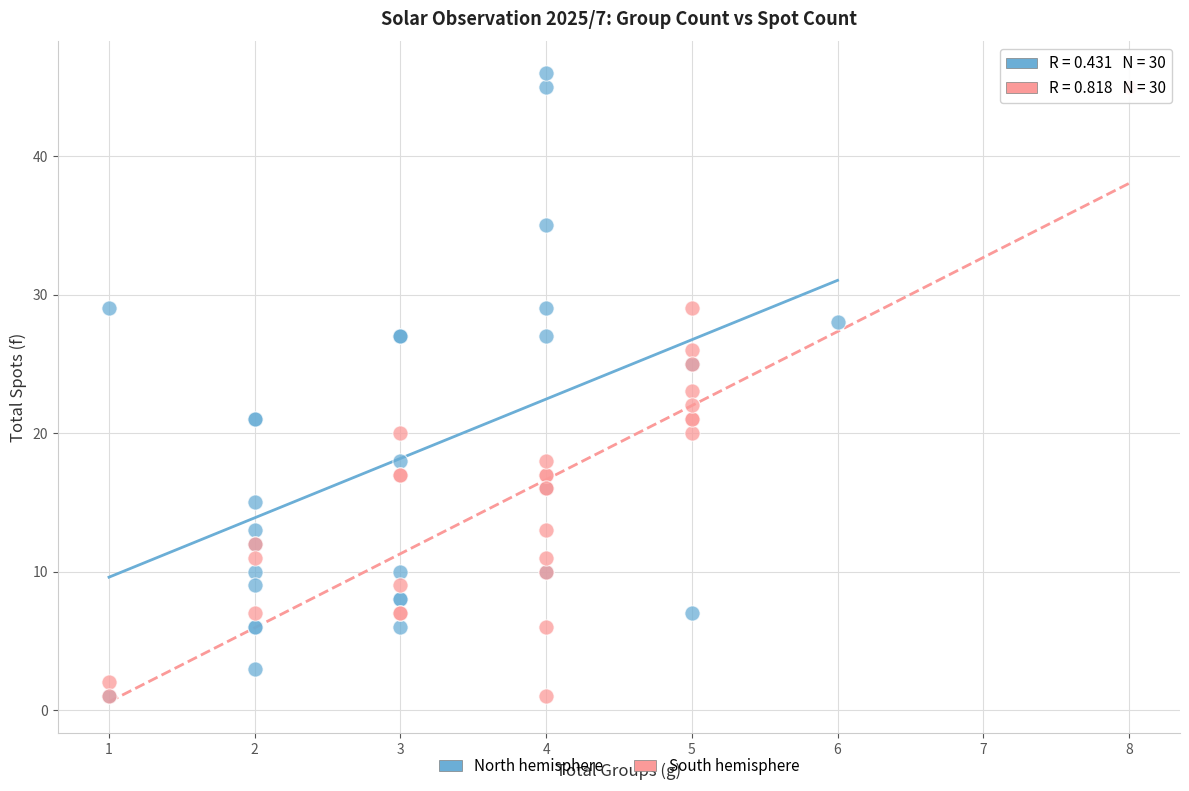

What are all the series names shown in the legend?

North hemisphere, South hemisphere